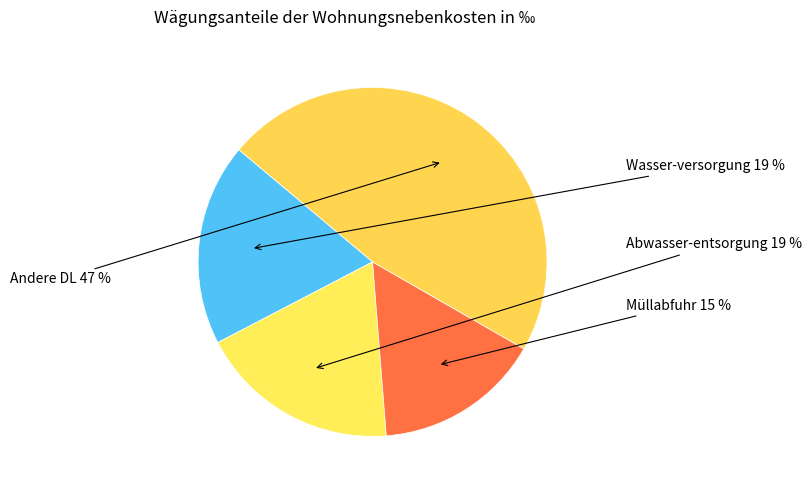

To the nearest percent, what is the difference between the largest and smallest slice percentages?

32%